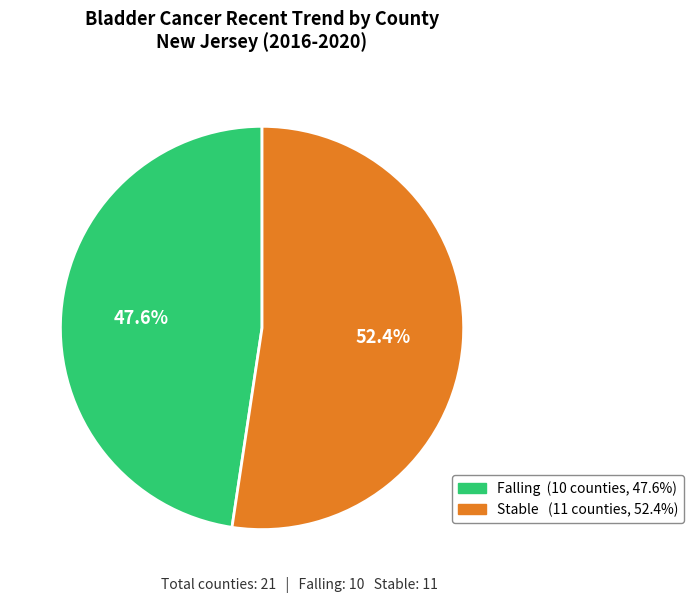

To the nearest percent, what is the average slice percentage?

50%